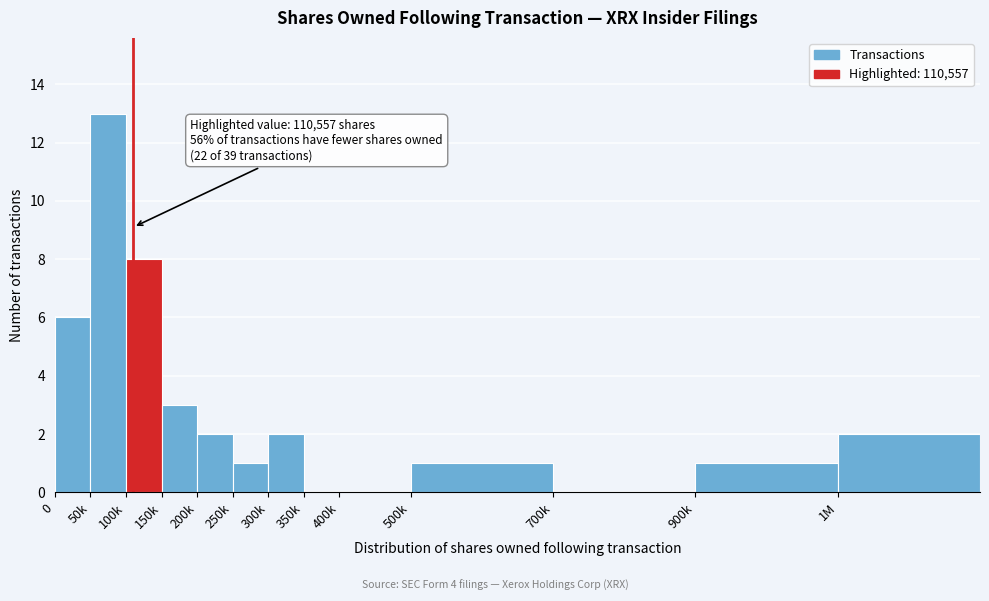

Reading left to right, what are all the values shown in this chart?

0=6	50k=13	100k=8	150k=3	200k=2	250k=1	300k=2	350k=0	400k=0	500k=1	700k=0	900k=1	1M=2